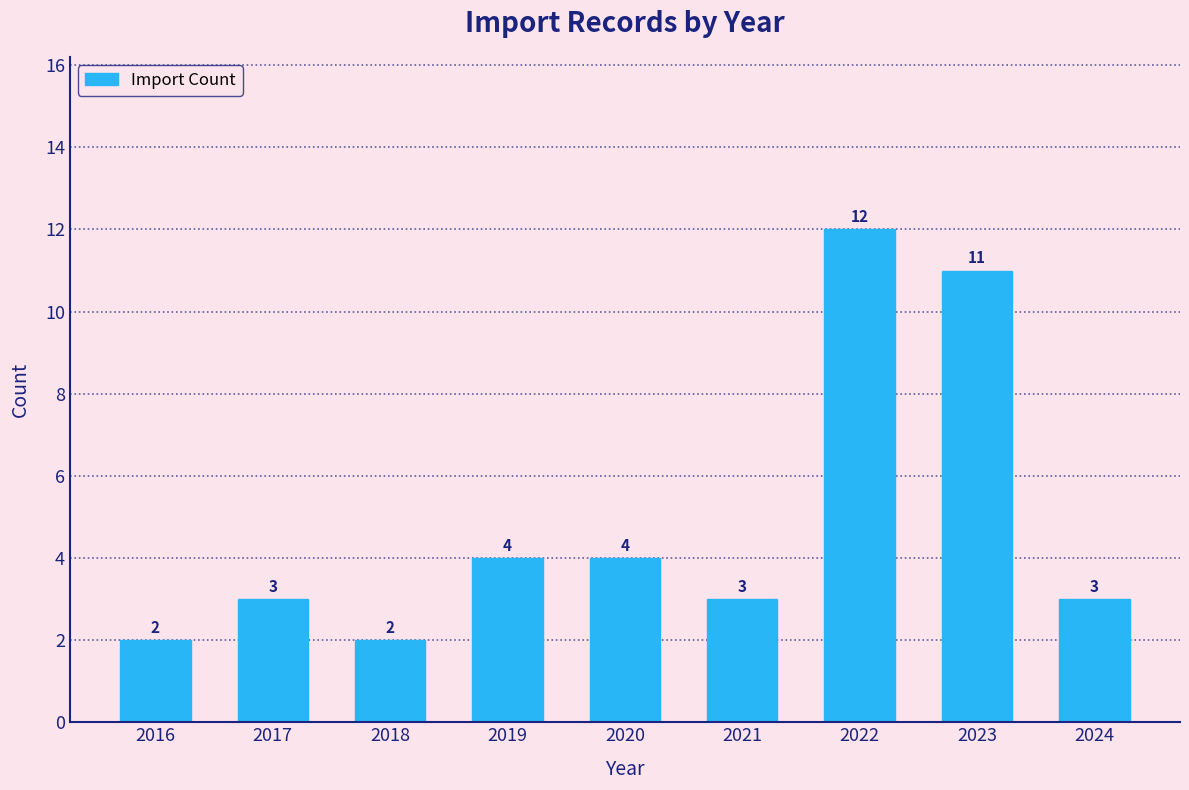

Reading left to right, extract all data points from this chart.

2016=2	2017=3	2018=2	2019=4	2020=4	2021=3	2022=12	2023=11	2024=3